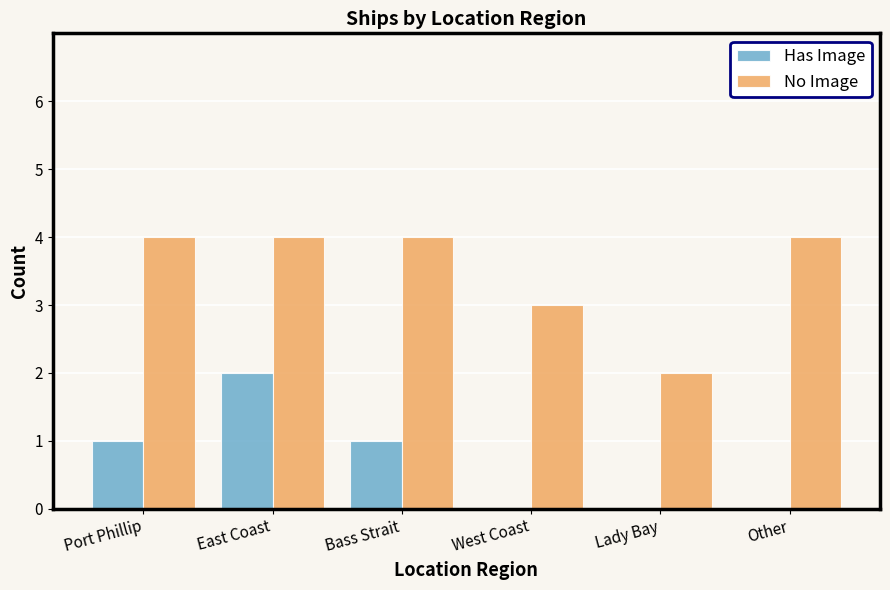

True or false: No Image has a value of 5 at Port Phillip.

False